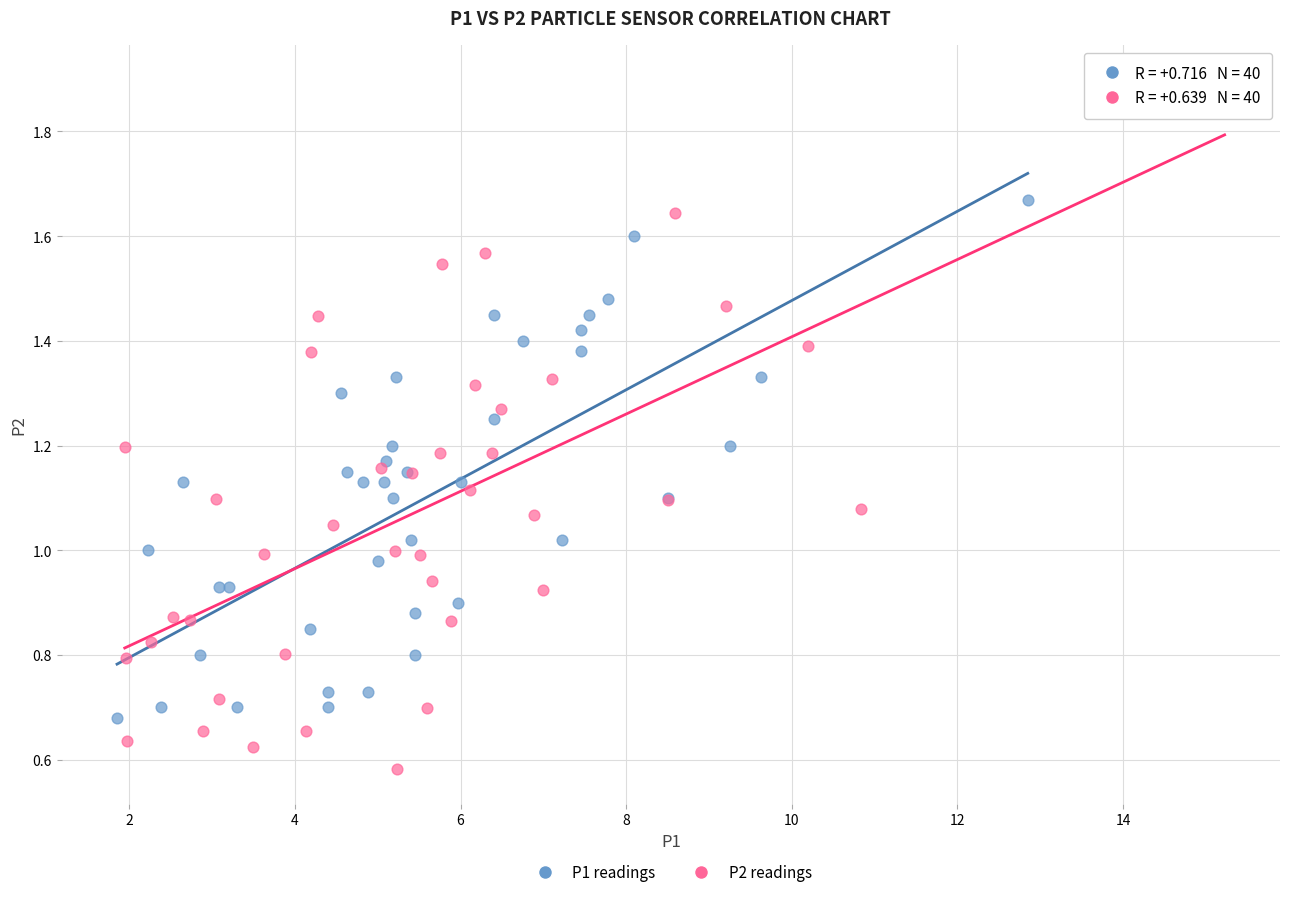

Which series reaches the minimum Y coordinate?

P2 readings